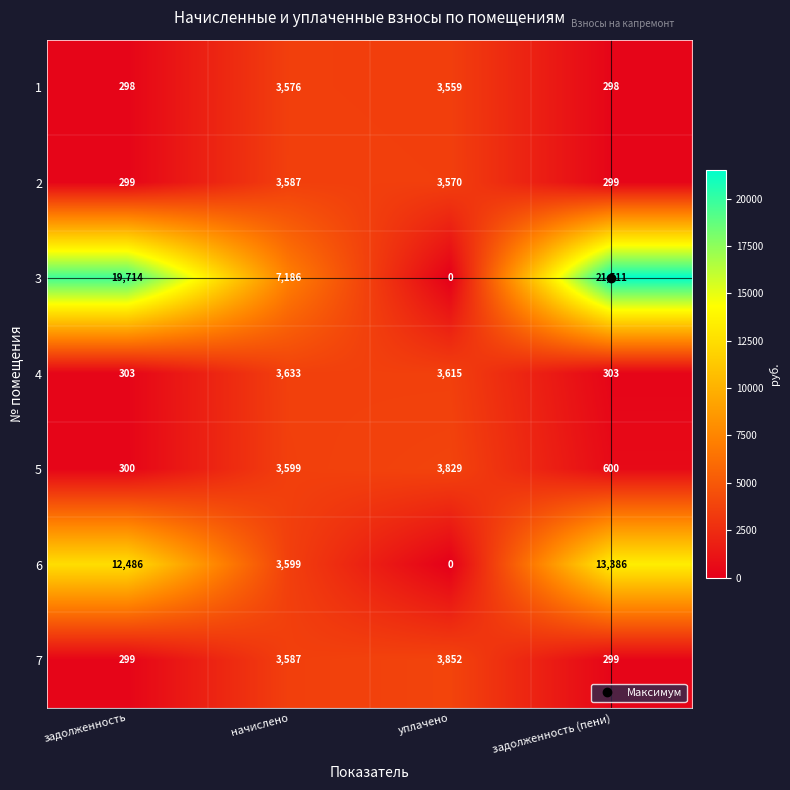

Which label corresponds to the largest value in the chart?

задолженность (пени)